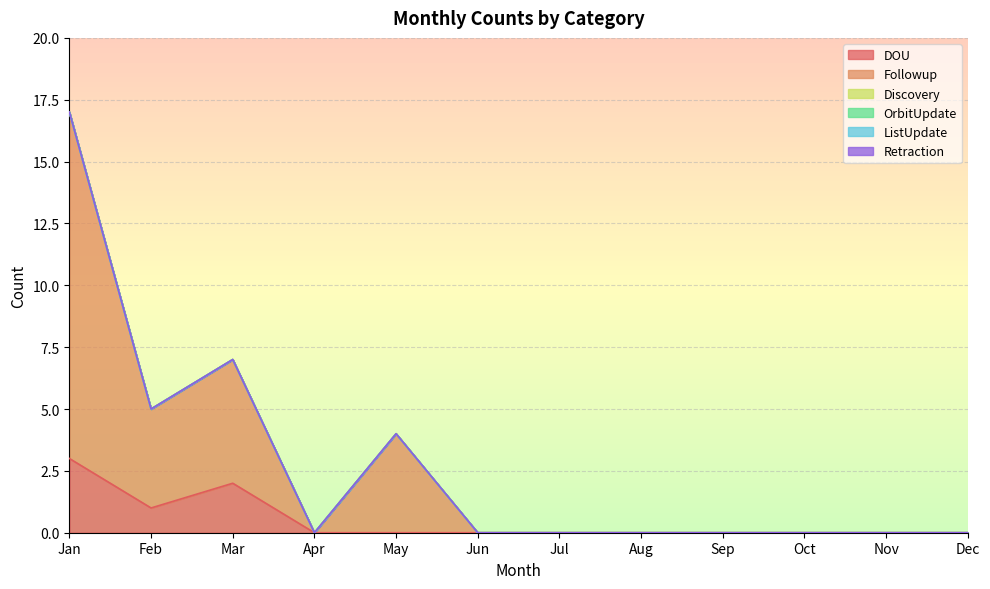

At which category is the sum across all series the highest?

Jan